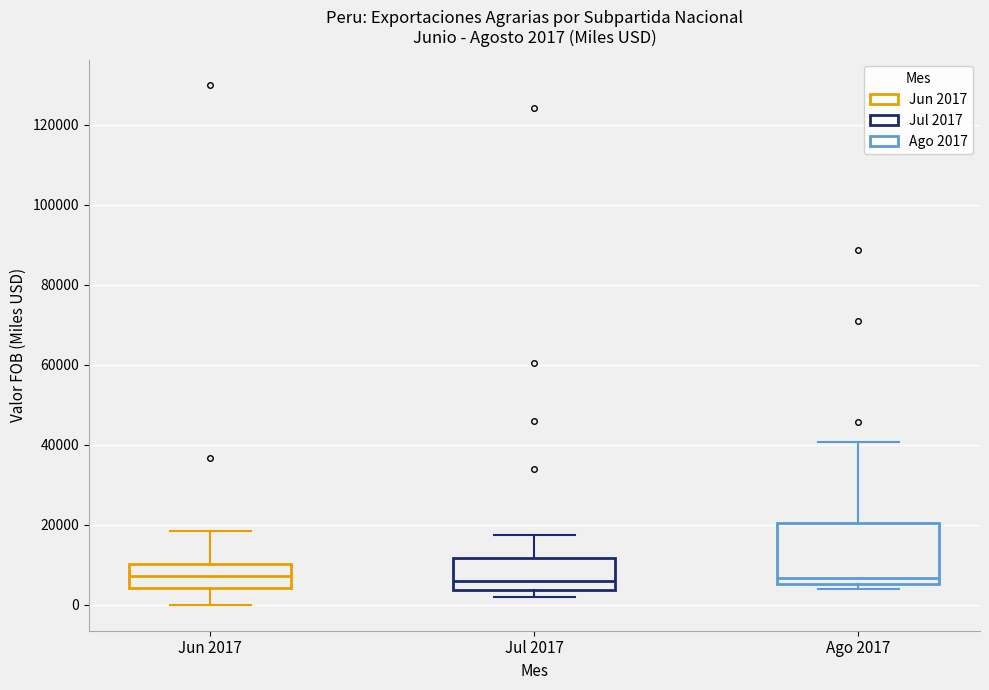

Which box is the tallest, from its lower edge to its upper edge?

Ago 2017